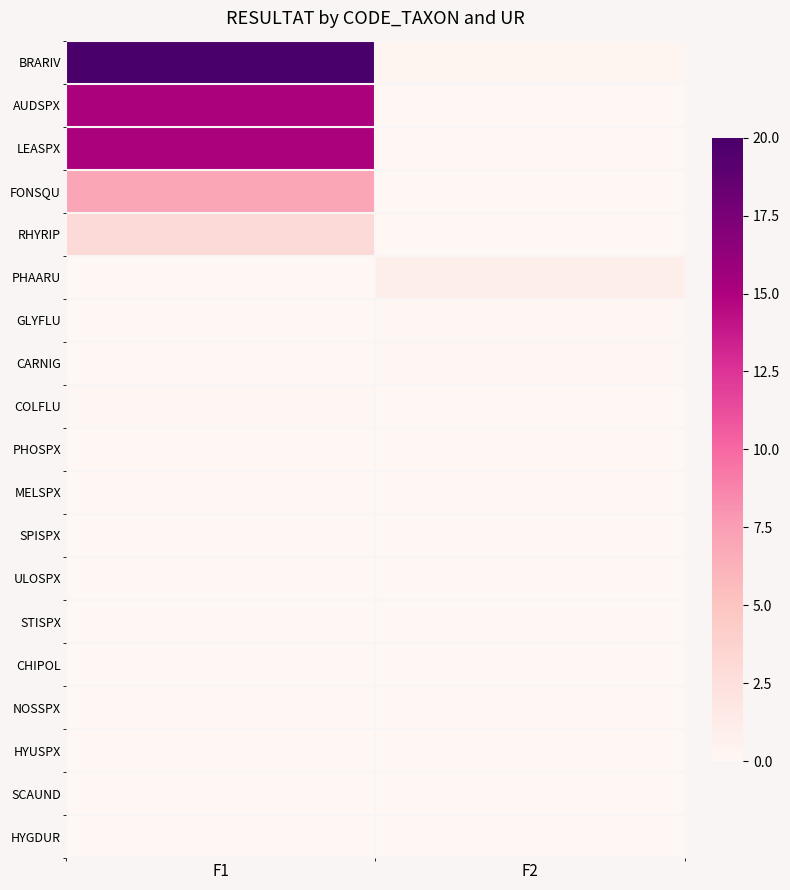

List the series in order of their peak value, lowest first.

MELSPX, SPISPX, ULOSPX, STISPX, CHIPOL, NOSSPX, HYUSPX, SCAUND, HYGDUR, PHOSPX, GLYFLU, CARNIG, COLFLU, PHAARU, RHYRIP, FONSQU, LEASPX, AUDSPX, BRARIV